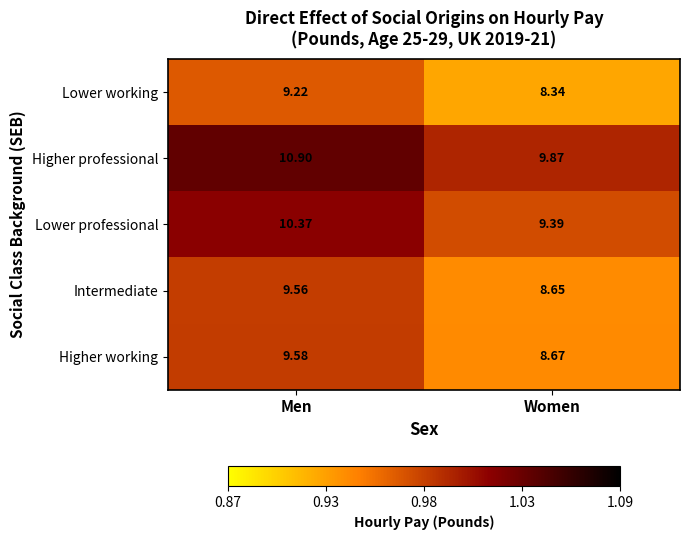

At which label is Higher professional closest to 10?

Women